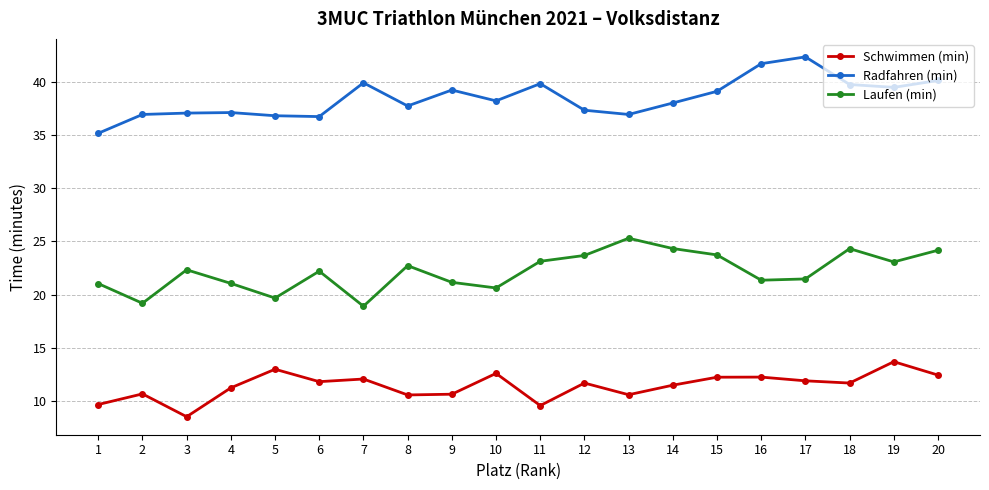

Is this an area chart (filled region under the line)?

No